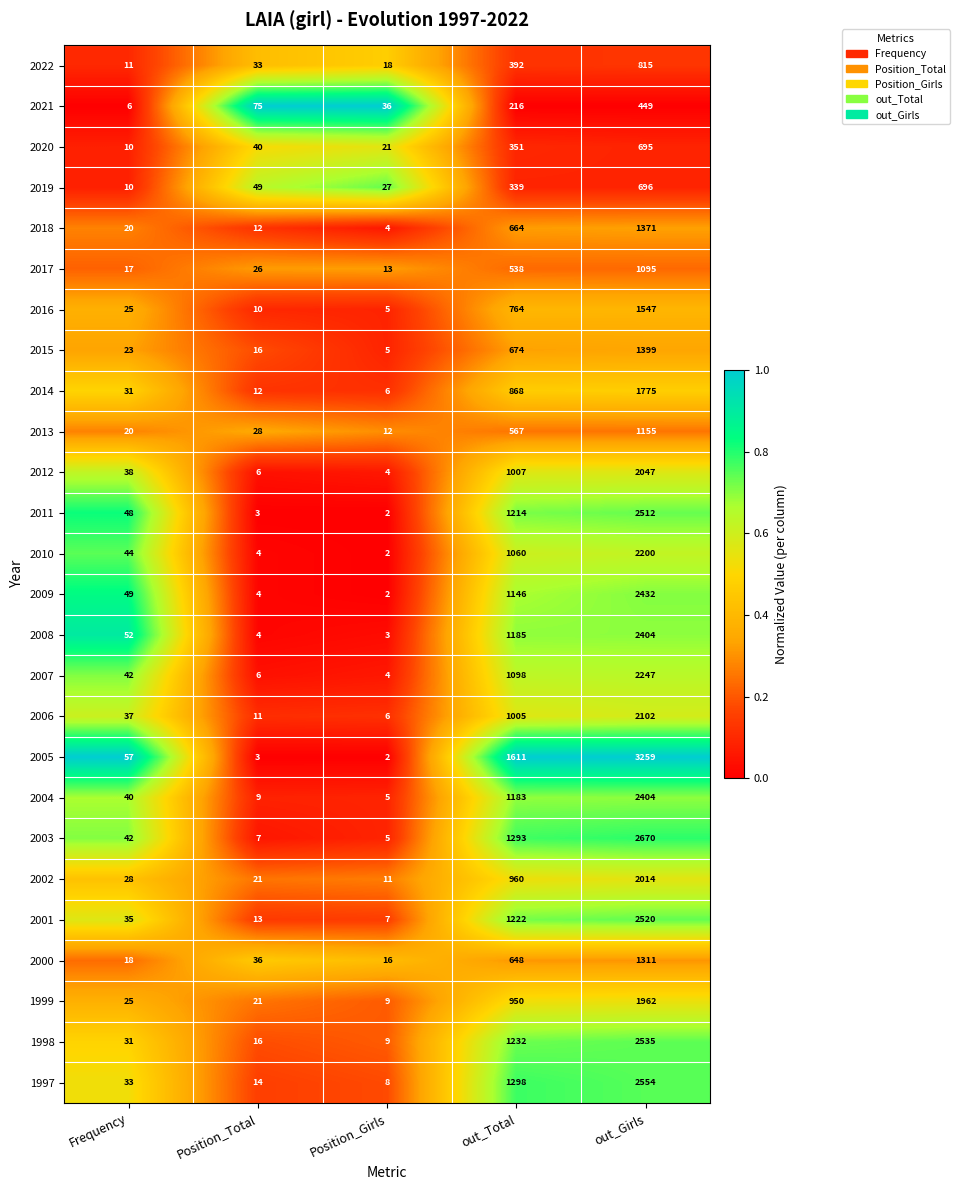

Which series has the widest spread of values?

2005